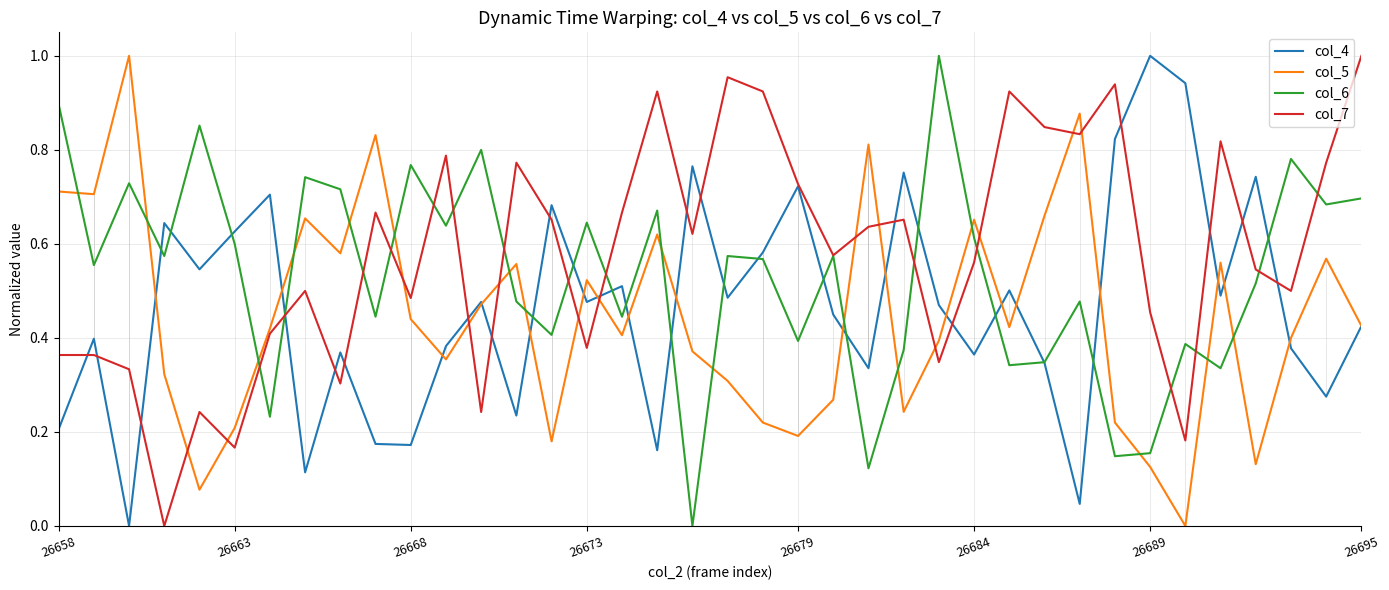

List the series in order of their overall mean, lowest first.

col_5, col_4, col_6, col_7